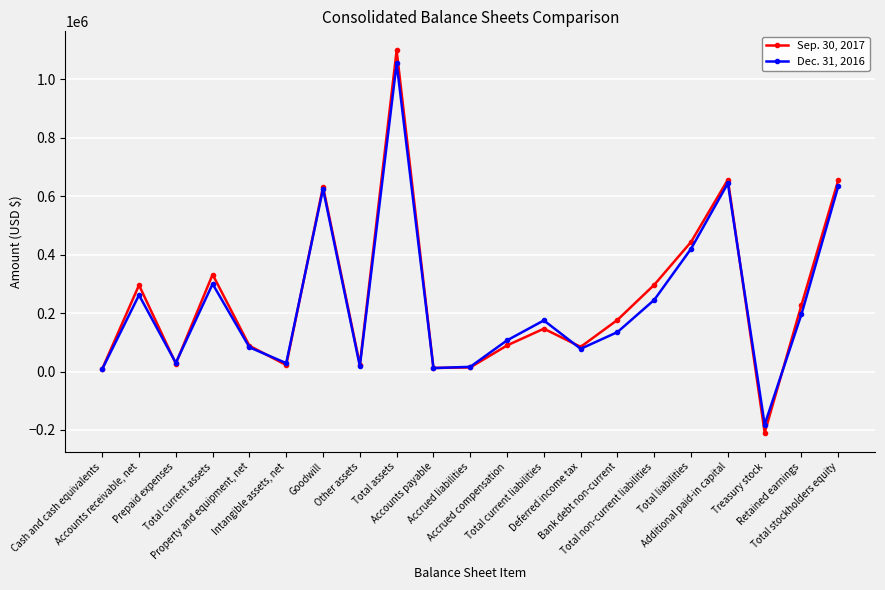

What is the sum of all Sep. 30, 2017 values?

5124740